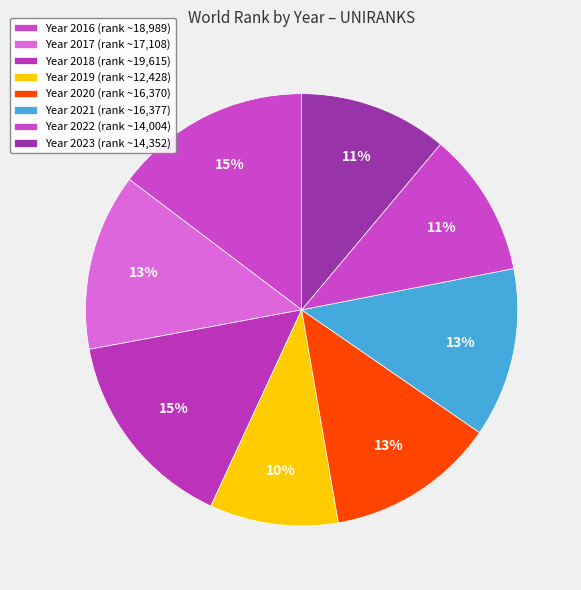

How many slices are in this pie chart?

8